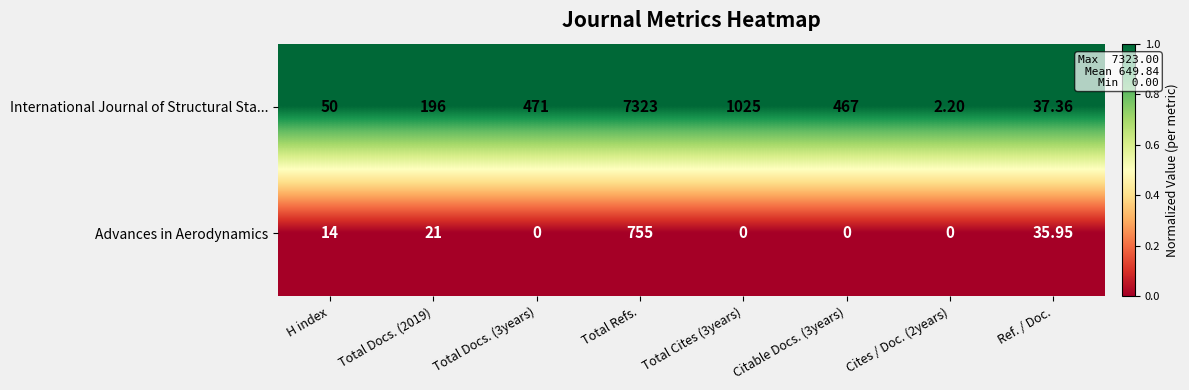

Between Total Docs. (3years) and Citable Docs. (3years), which series saw the biggest shift?

International Journal of Structural Sta...